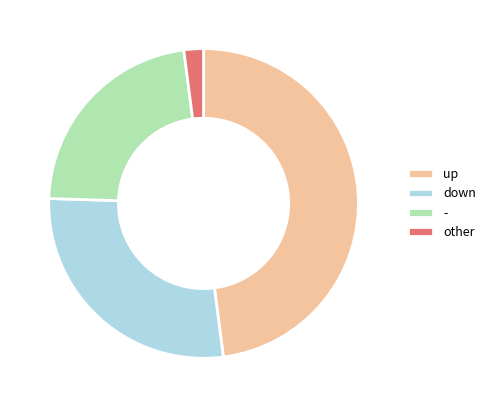

What is the ratio of the value at down to the value at other?

13.5